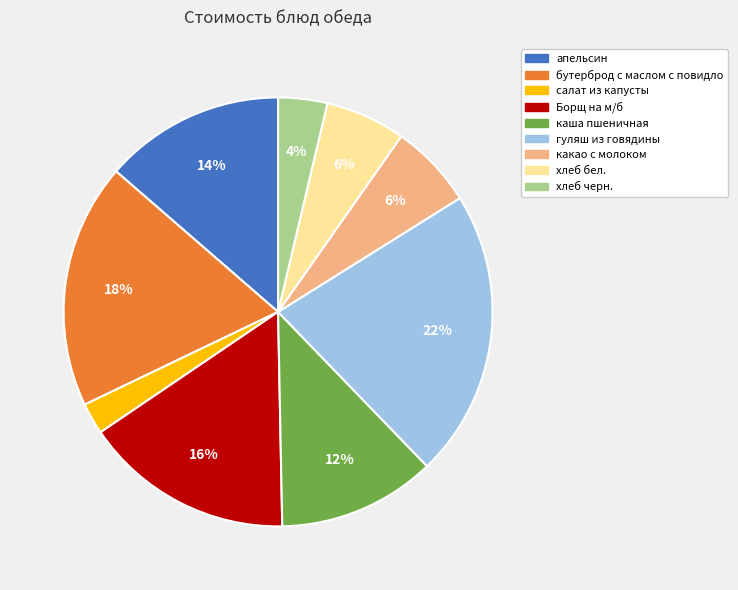

To the nearest percent, what percentage of the pie is хлеб черн.?

4%